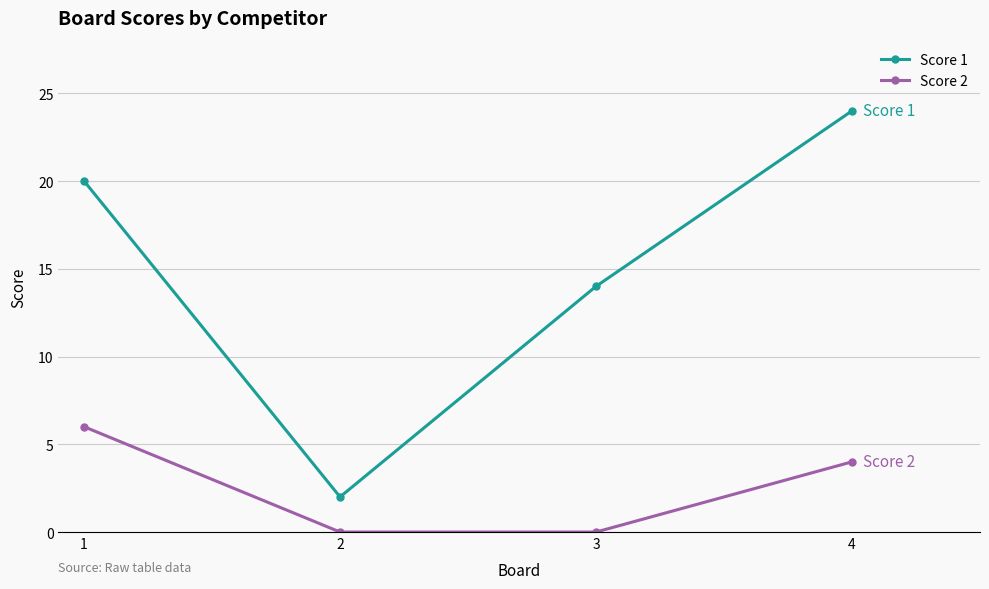

What are all the series names shown in the legend?

Score 1, Score 2